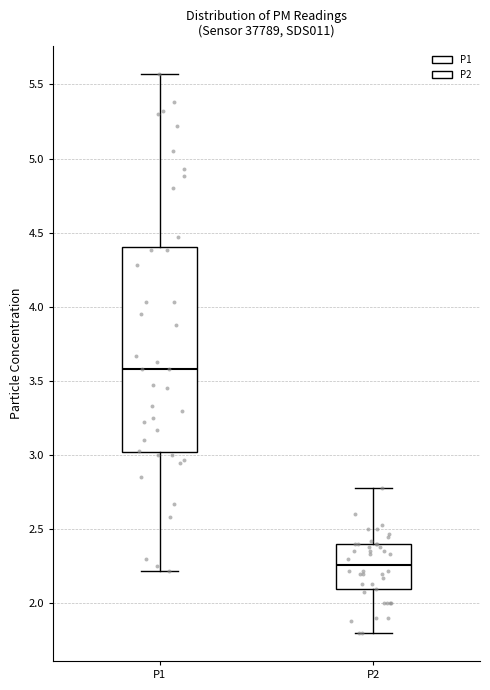

Reading left to right, transcribe this box plot: for each box, give where its median line is, the range the box spans, and where its two whiskers end, as read against the y-axis. The values are not printed on the chart, so give them approximately, as read against the axis.

P1: median 3.60, box 3.00 to 4.40, whiskers 2.20 to 5.55
P2: median 2.25, box 2.10 to 2.40, whiskers 1.80 to 2.80